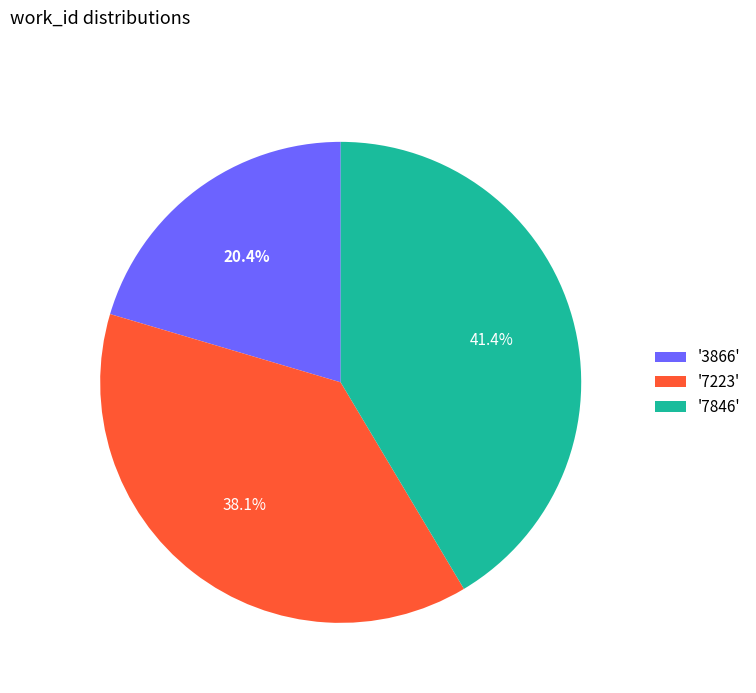

To the nearest percent, what is the average slice percentage?

33%